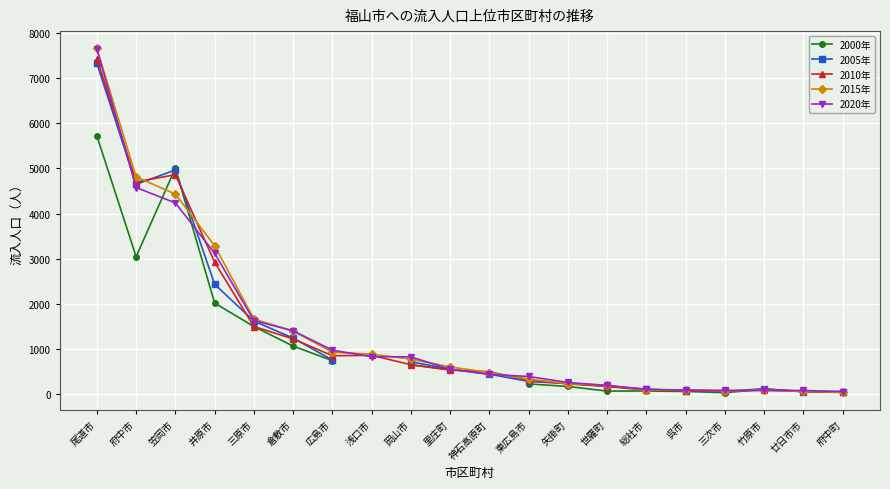

What is the minimum value shown in the chart?

25.0